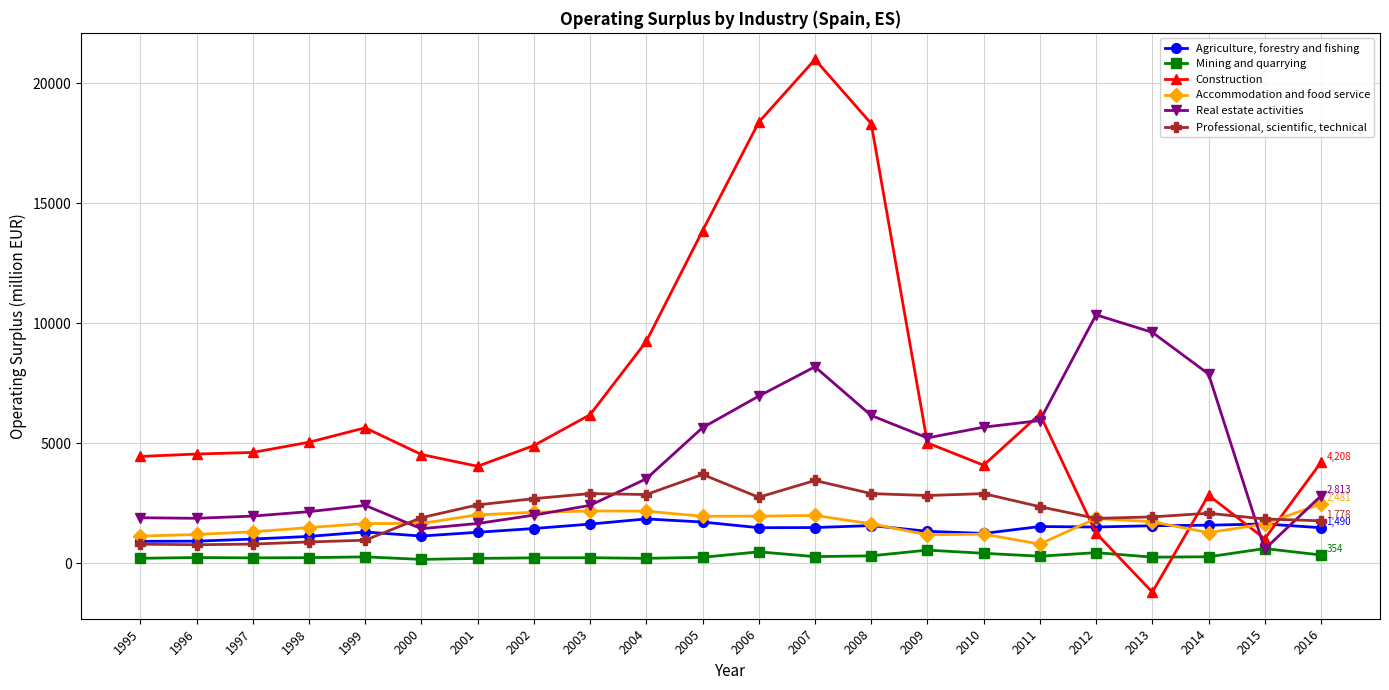

List the series in order of their peak value, lowest first.

Mining and quarrying, Agriculture, forestry and fishing, Accommodation and food service, Professional, scientific, technical, Real estate activities, Construction